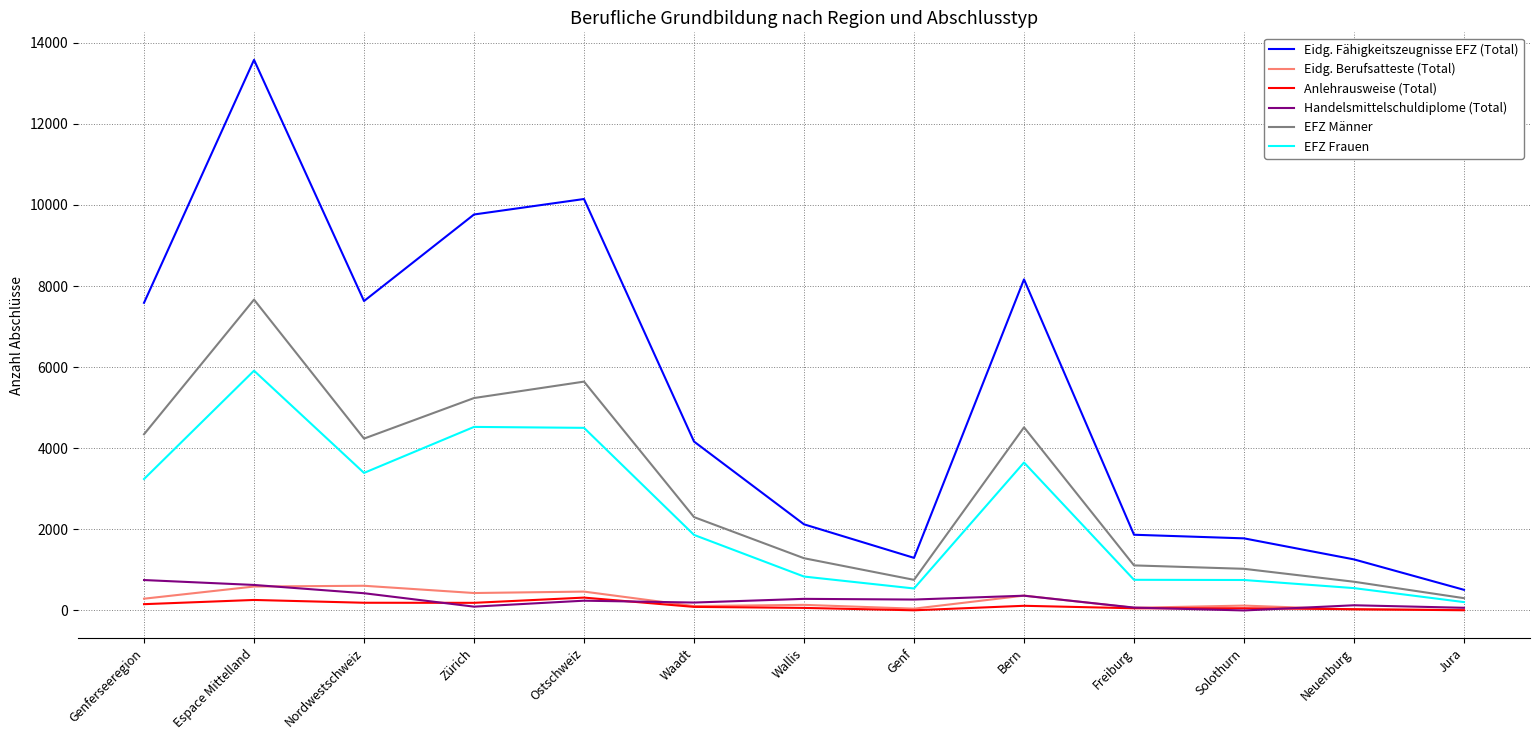

True or false: Eidg. Fähigkeitszeugnisse EFZ (Total) and Eidg. Berufsatteste (Total) intersect in this chart.

False